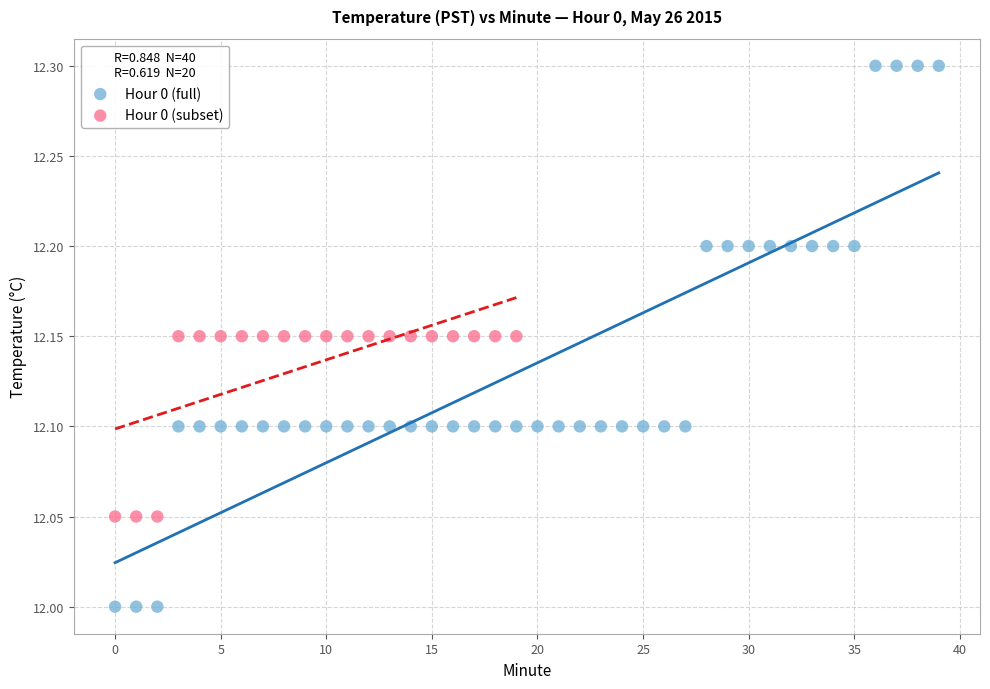

Which series reaches the minimum Y coordinate?

Hour 0 (full)